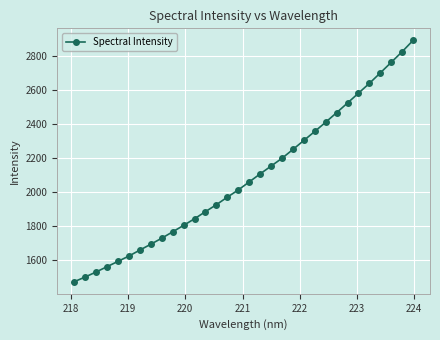

What is the sum of all values?

66797.7